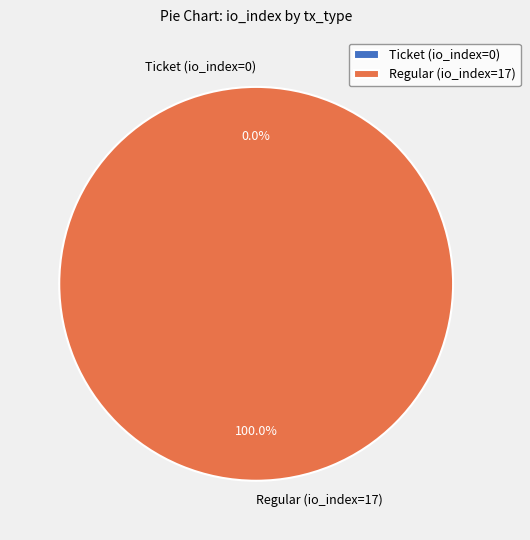

What is the smallest slice in the pie chart?

Ticket (io_index=0)